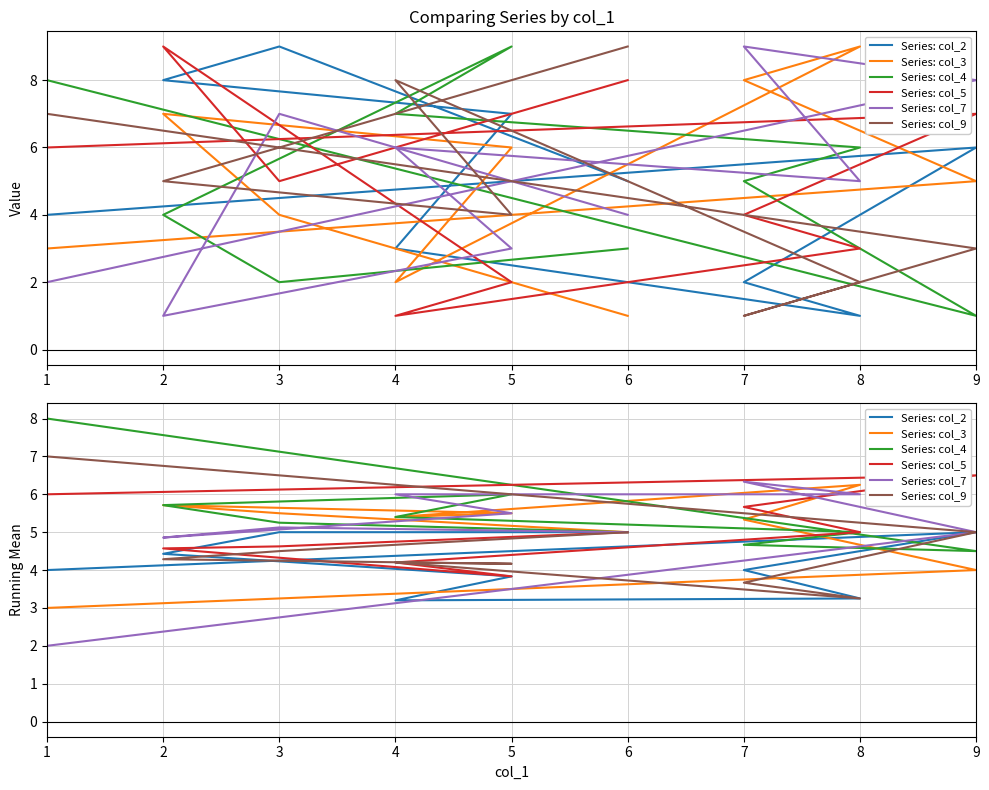

At which category is the sum across all series the highest?

1